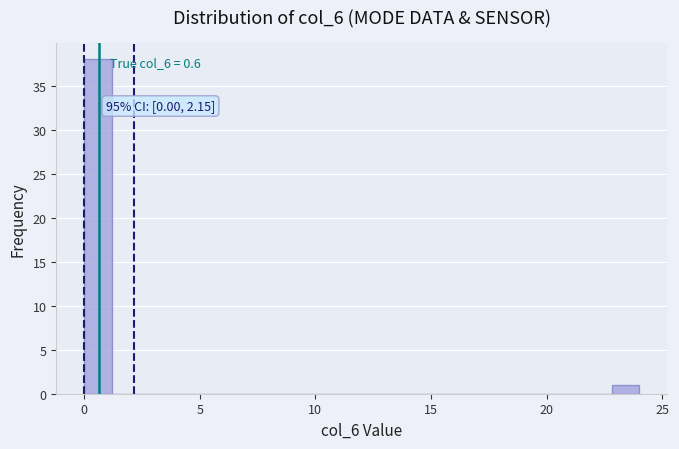

Read against the x-axis, roughly where is the centre of the tallest bar?

0.5